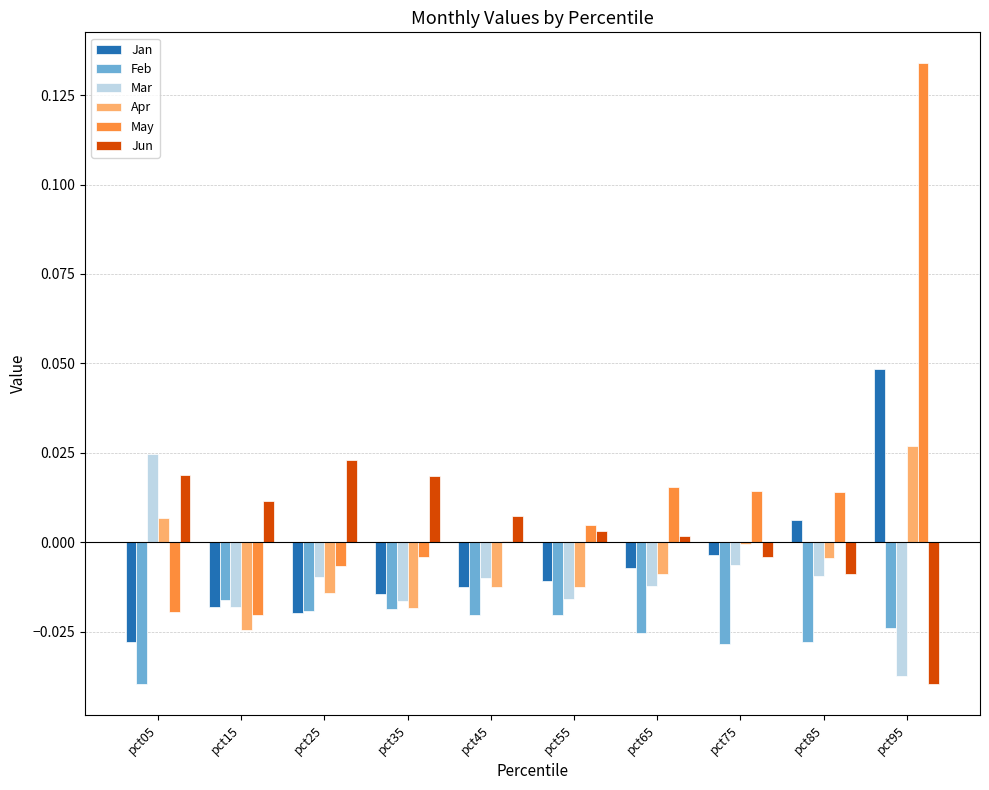

How many series are shown in this chart?

6